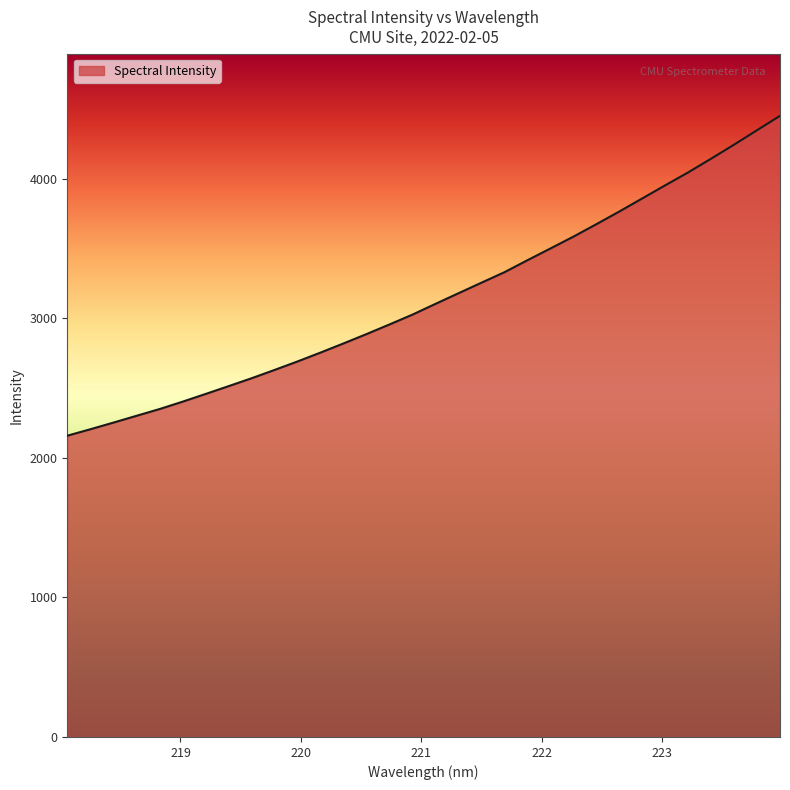

What is the difference between the maximum and minimum values?

2292.9